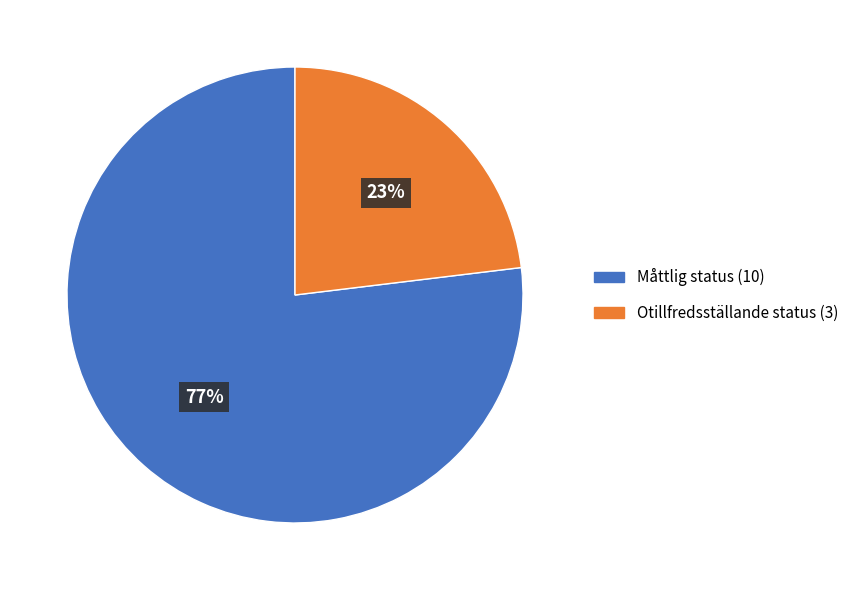

How many segments does this pie chart have?

2